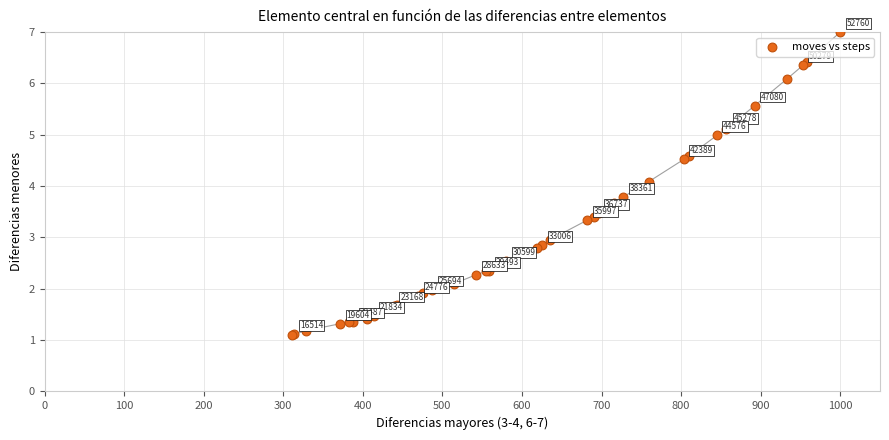

What Y value in the scatter plot is closest to 4?

4.1